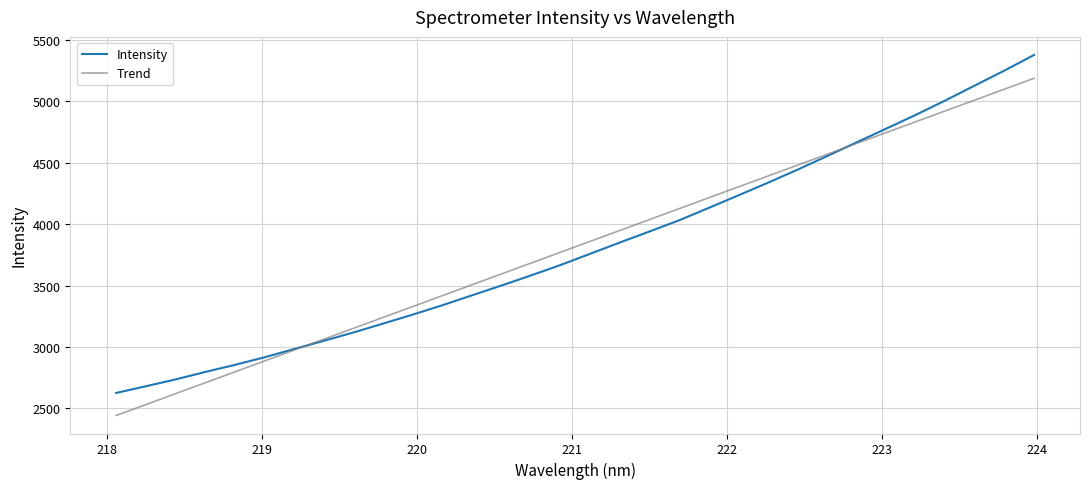

What is the greatest value displayed?

5379.1